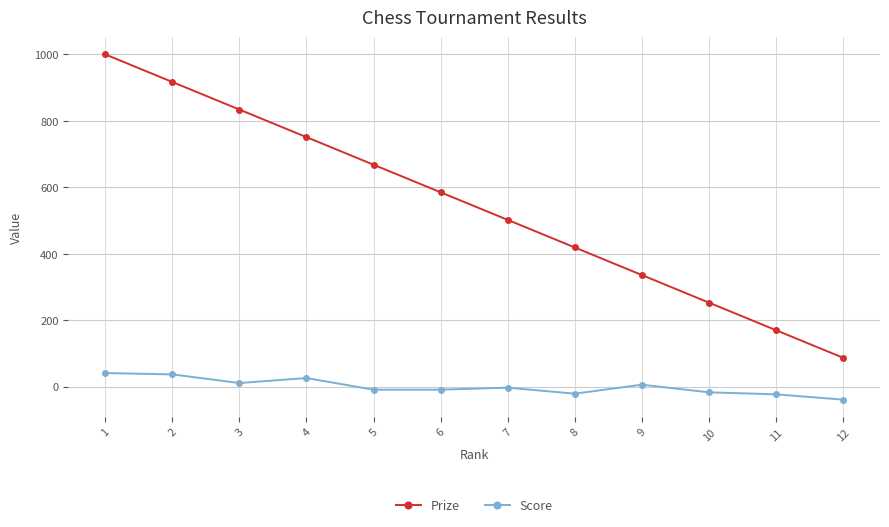

What is the total value across all series at 12?

48